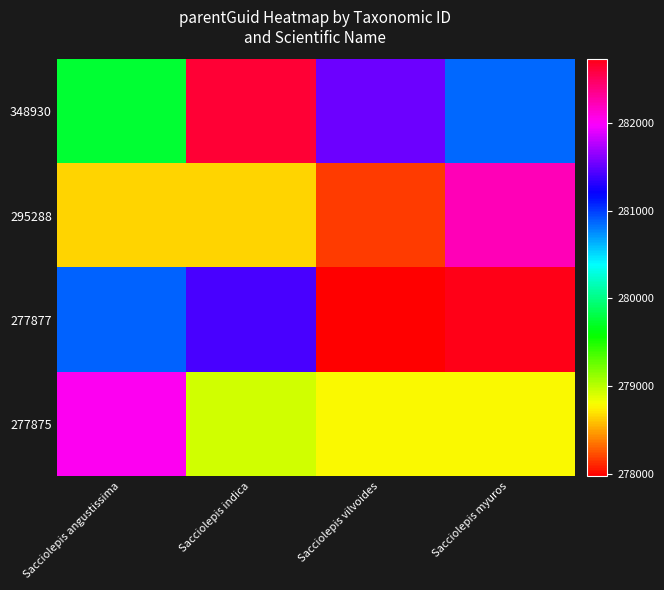

Reading left to right, what are all the values shown in this chart?

348930: Sacciolepis angustissima=279745.7	Sacciolepis indica=282626.6	Sacciolepis vilvoides=281533.0	Sacciolepis myuros=280866.3
295288: Sacciolepis angustissima=278653.1	Sacciolepis indica=278653.0	Sacciolepis vilvoides=278163.4	Sacciolepis myuros=282203.9
277877: Sacciolepis angustissima=280878.6	Sacciolepis indica=281413.4	Sacciolepis vilvoides=277975.9	Sacciolepis myuros=282722.5
277875: Sacciolepis angustissima=282035.2	Sacciolepis indica=278934.7	Sacciolepis vilvoides=278782.1	Sacciolepis myuros=278790.0